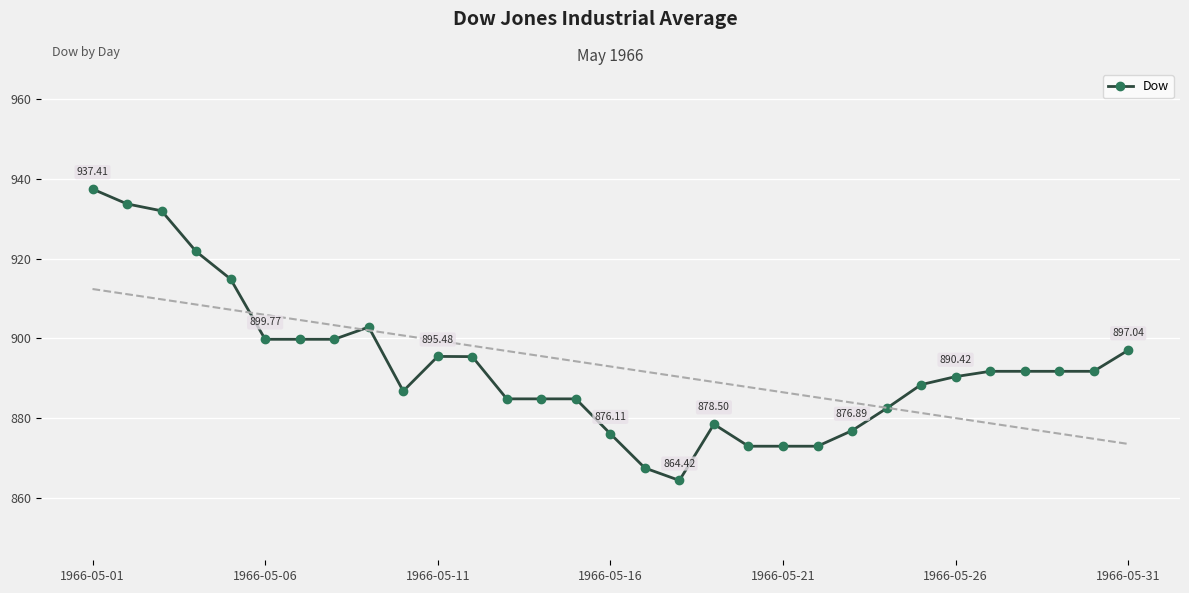

True or false: Dow has more than 2 interior local peaks.

True